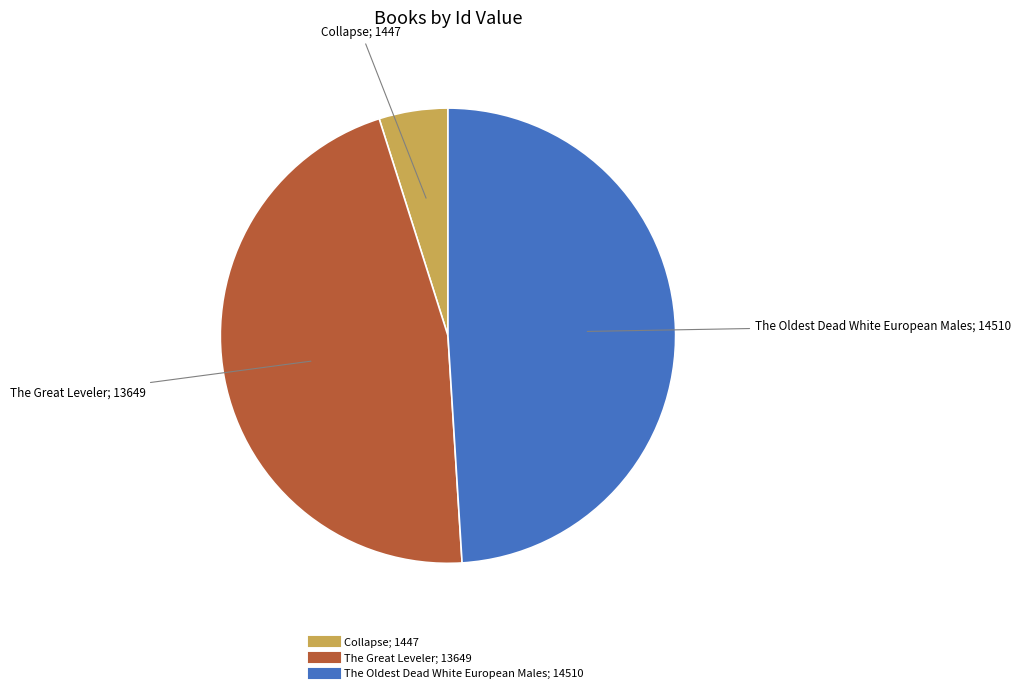

Is there any slice that represents more than half of the pie?

No